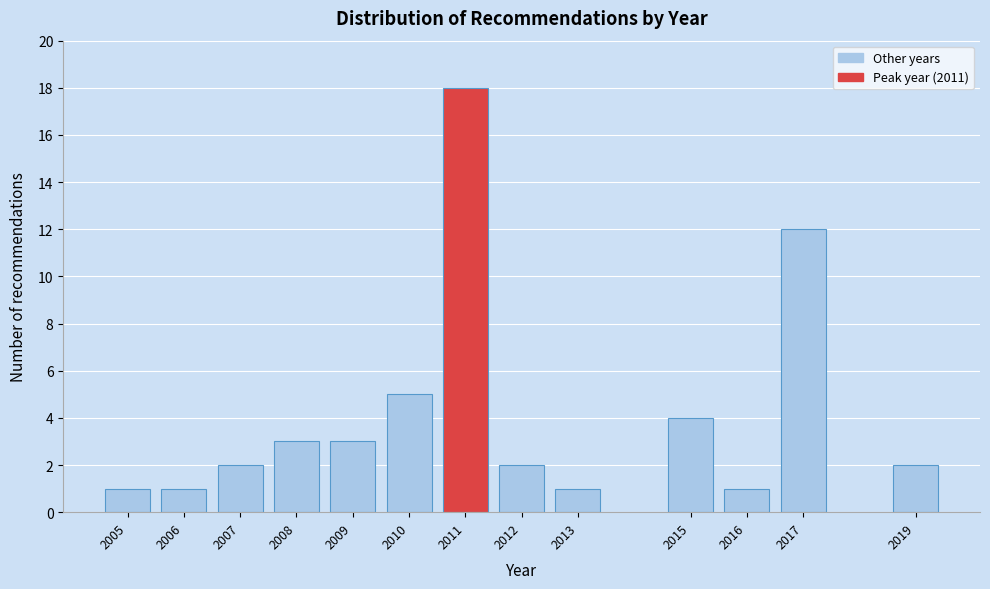

Reading left to right, list all the values displayed in this chart.

2005=1	2006=1	2007=2	2008=3	2009=3	2010=5	2011=18	2012=2	2013=1	2015=4	2016=1	2017=12	2019=2